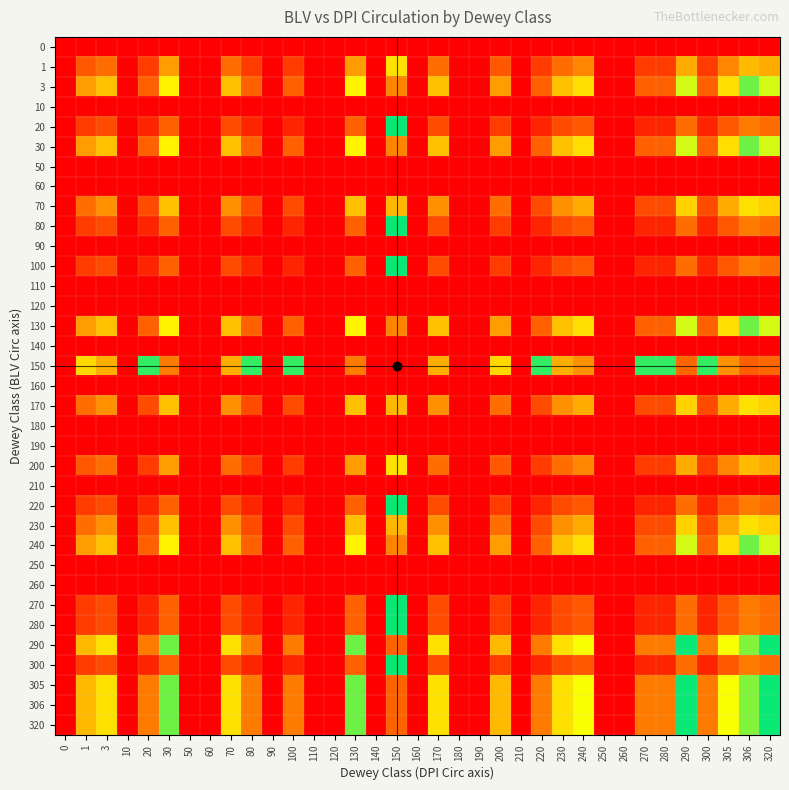

At which category is the sum across all series the highest?

150